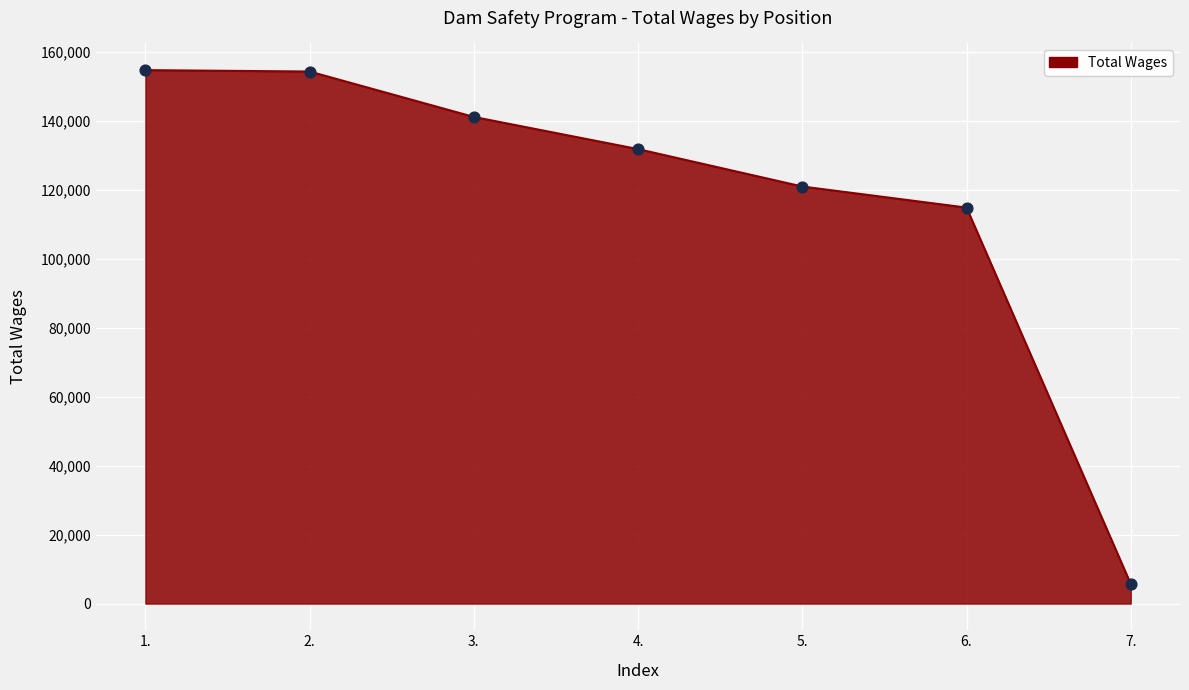

Approximately how many times larger is the value at 4. compared to 3.?

0.9